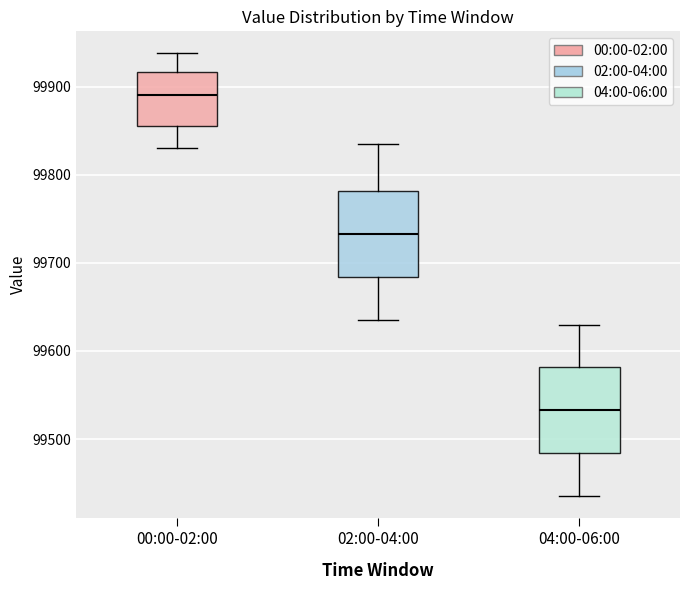

Where does the upper whisker of the box for 02:00-04:00 end on the y-axis? The values are not printed on the chart, so give them approximately, as read against the axis.

99840